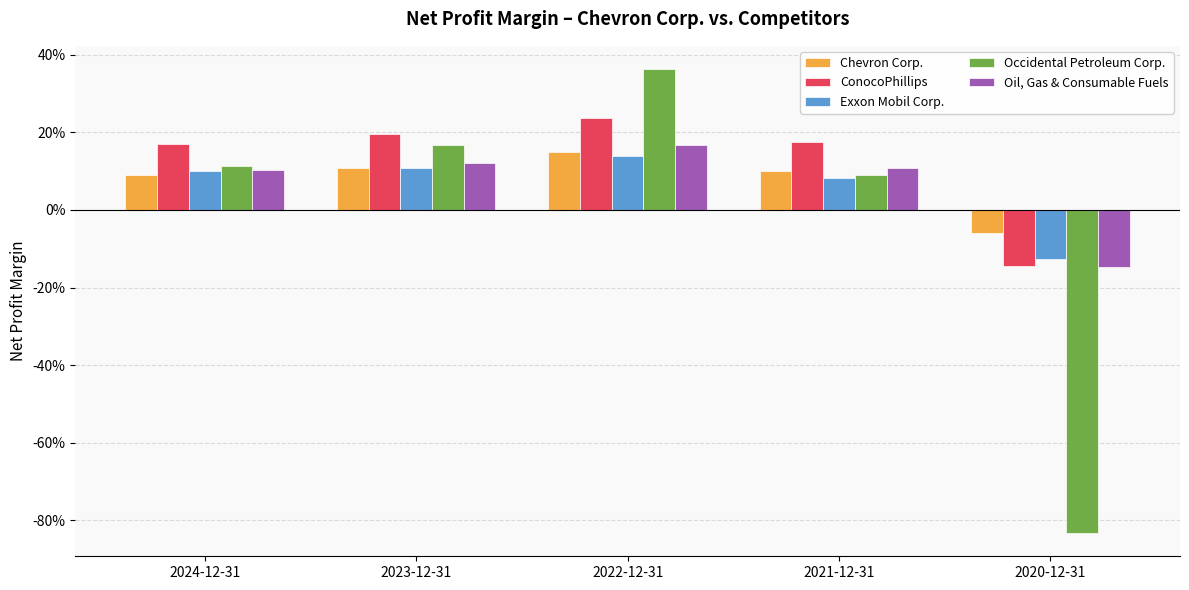

Are the bars horizontal?

No